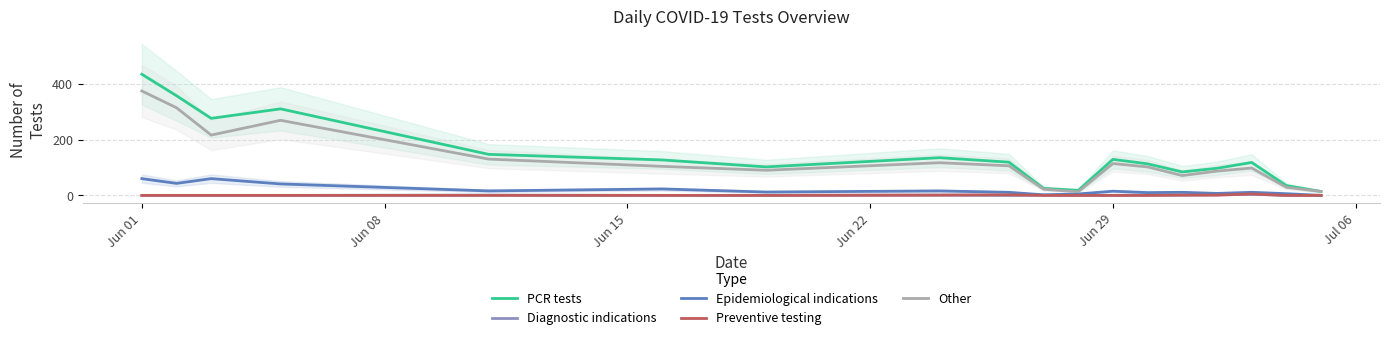

What is the lowest value of the Other series?

13